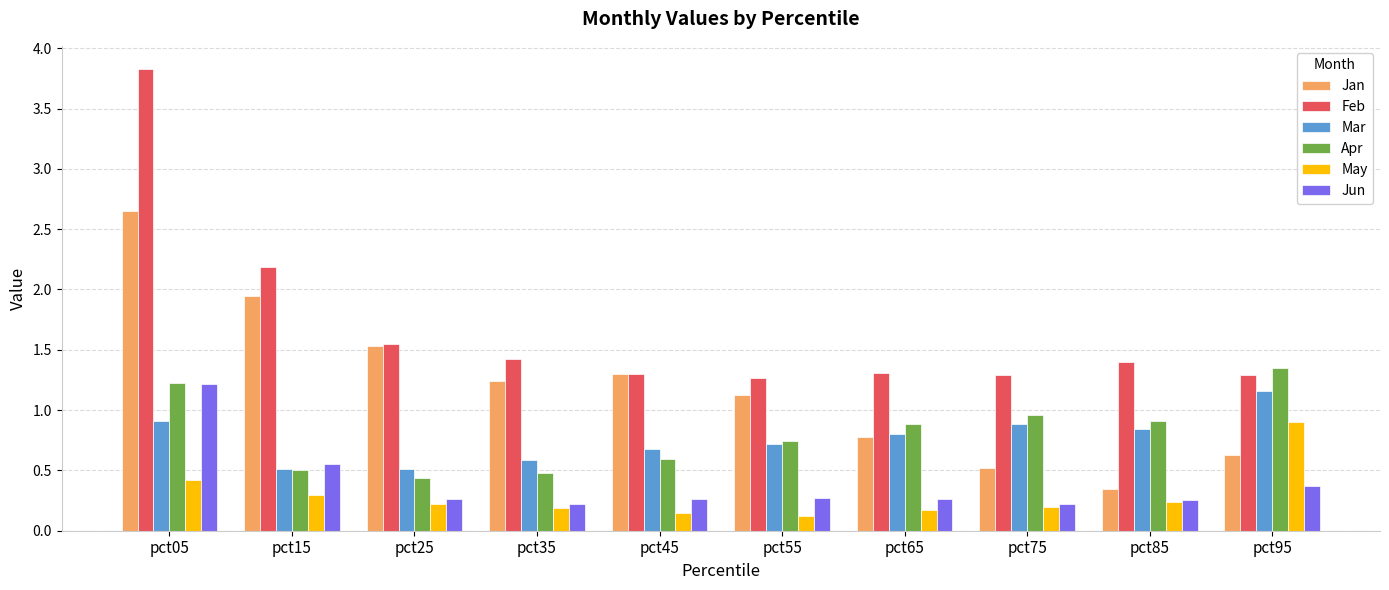

Which series has the largest range (max minus min)?

Feb